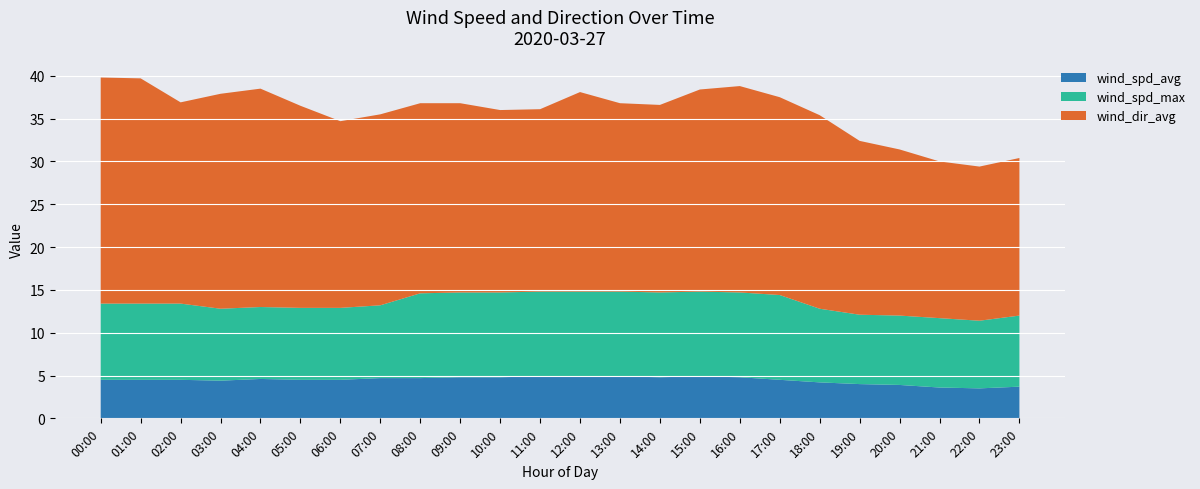

Reading right to left, list all the values displayed in this chart.

wind_spd_avg: 23:00=3.7	22:00=3.5	21:00=3.6	20:00=3.9	19:00=4.0	18:00=4.2	17:00=4.5	16:00=4.8	15:00=4.9	14:00=4.8	13:00=4.9	12:00=4.9	11:00=4.9	10:00=4.8	09:00=4.8	08:00=4.7	07:00=4.7	06:00=4.5	05:00=4.5	04:00=4.6	03:00=4.4	02:00=4.5	01:00=4.5	00:00=4.5
wind_spd_max: 23:00=8.3	22:00=7.9	21:00=8.1	20:00=8.1	19:00=8.1	18:00=8.6	17:00=9.9	16:00=9.9	15:00=9.9	14:00=9.9	13:00=9.9	12:00=9.9	11:00=9.9	10:00=9.9	09:00=9.9	08:00=9.9	07:00=8.5	06:00=8.4	05:00=8.4	04:00=8.4	03:00=8.4	02:00=8.9	01:00=8.9	00:00=8.9
wind_dir_avg: 23:00=18.4	22:00=18.0	21:00=18.3	20:00=19.4	19:00=20.3	18:00=22.6	17:00=23.1	16:00=24.1	15:00=23.6	14:00=21.9	13:00=22.0	12:00=23.3	11:00=21.3	10:00=21.3	09:00=22.1	08:00=22.2	07:00=22.3	06:00=21.8	05:00=23.6	04:00=25.5	03:00=25.1	02:00=23.5	01:00=26.3	00:00=26.4